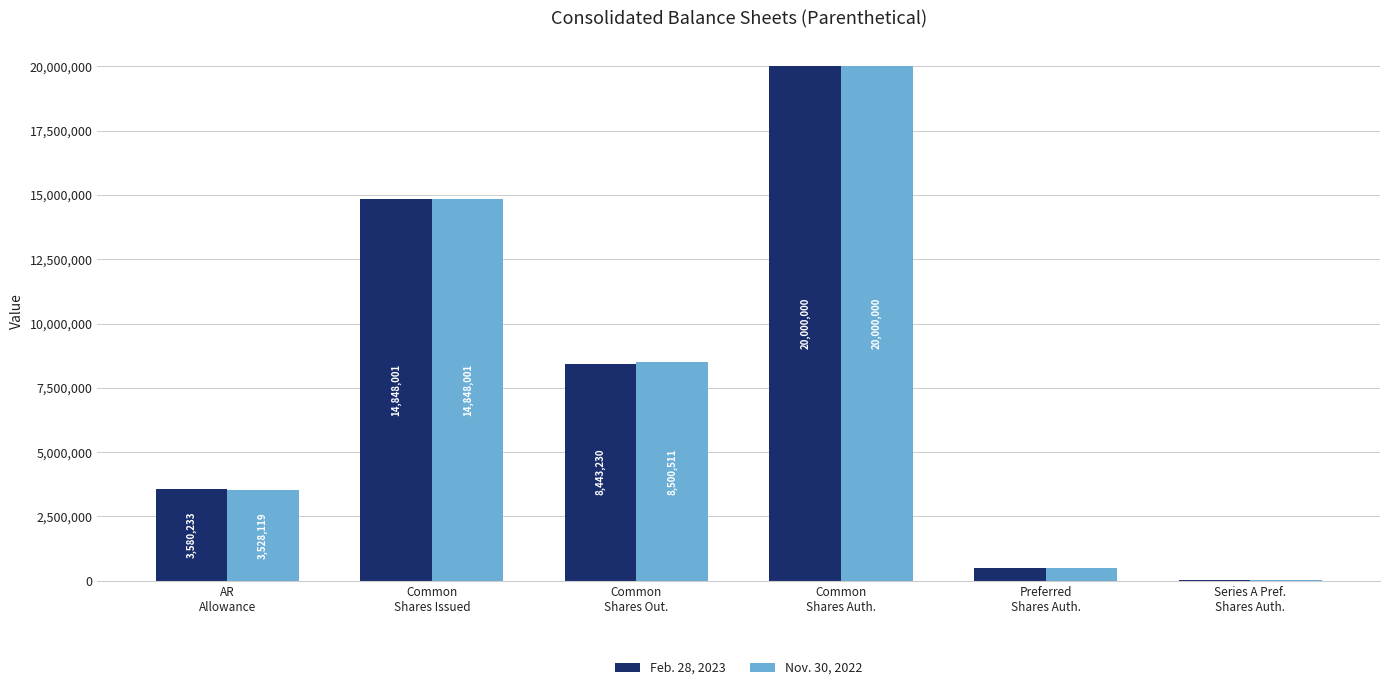

What is the sum of all Nov. 30, 2022 values?

47396631